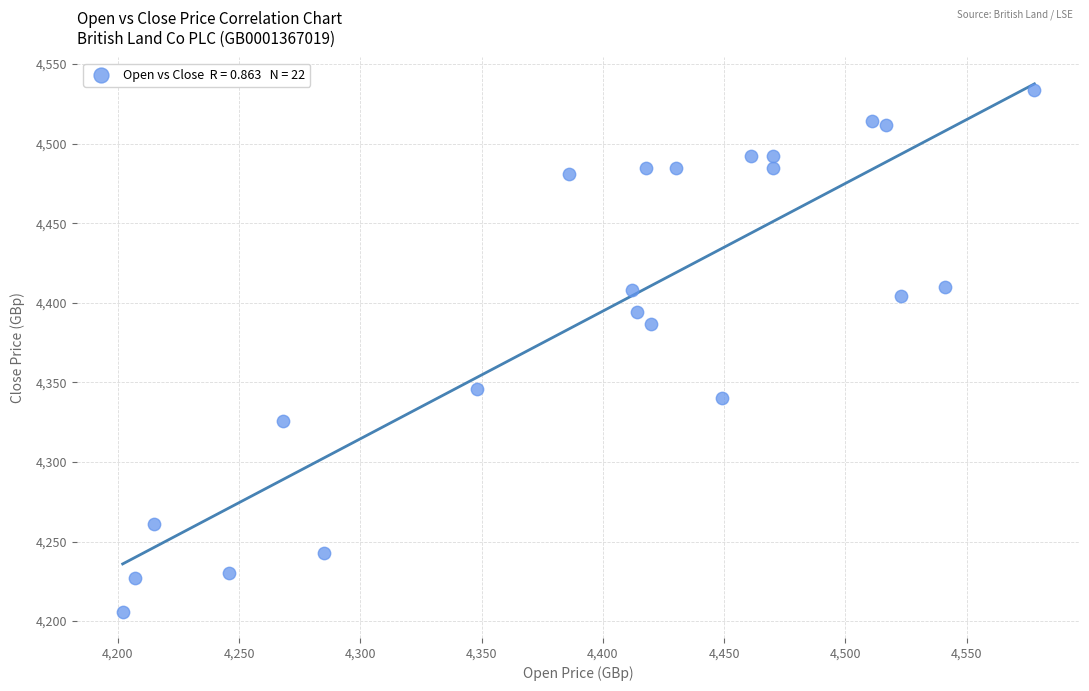

What is the range of X values (max minus min)?

376